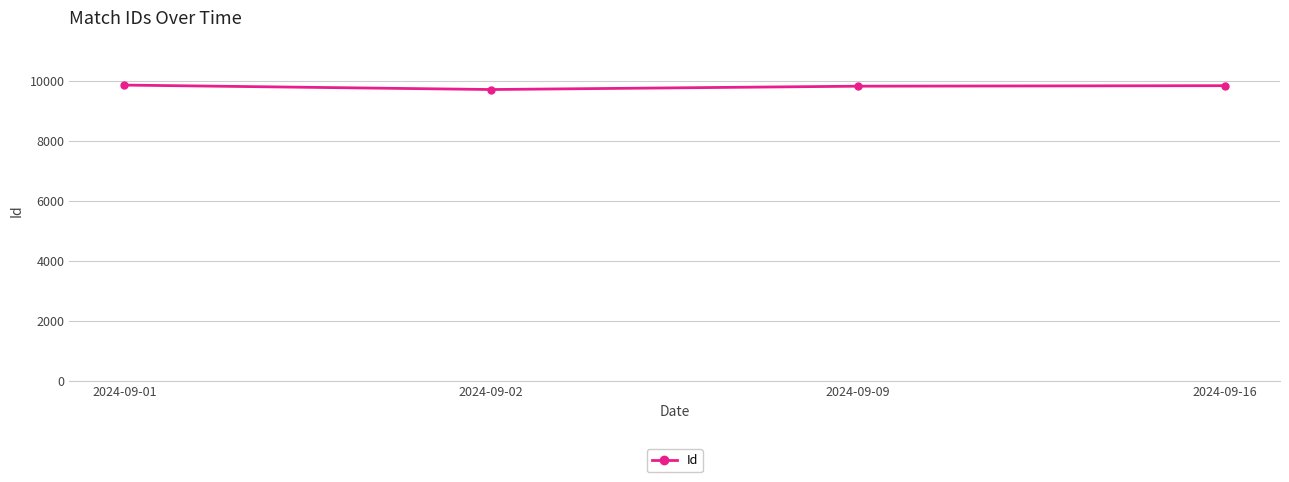

Which label corresponds to the smallest value in the chart?

2024-09-02